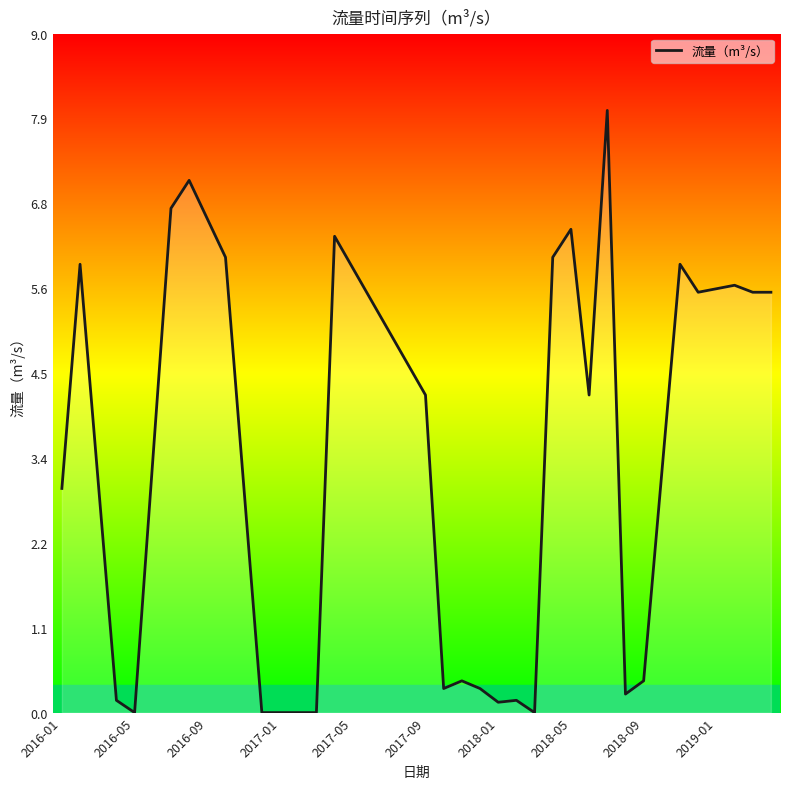

What is the greatest value displayed?

8.0